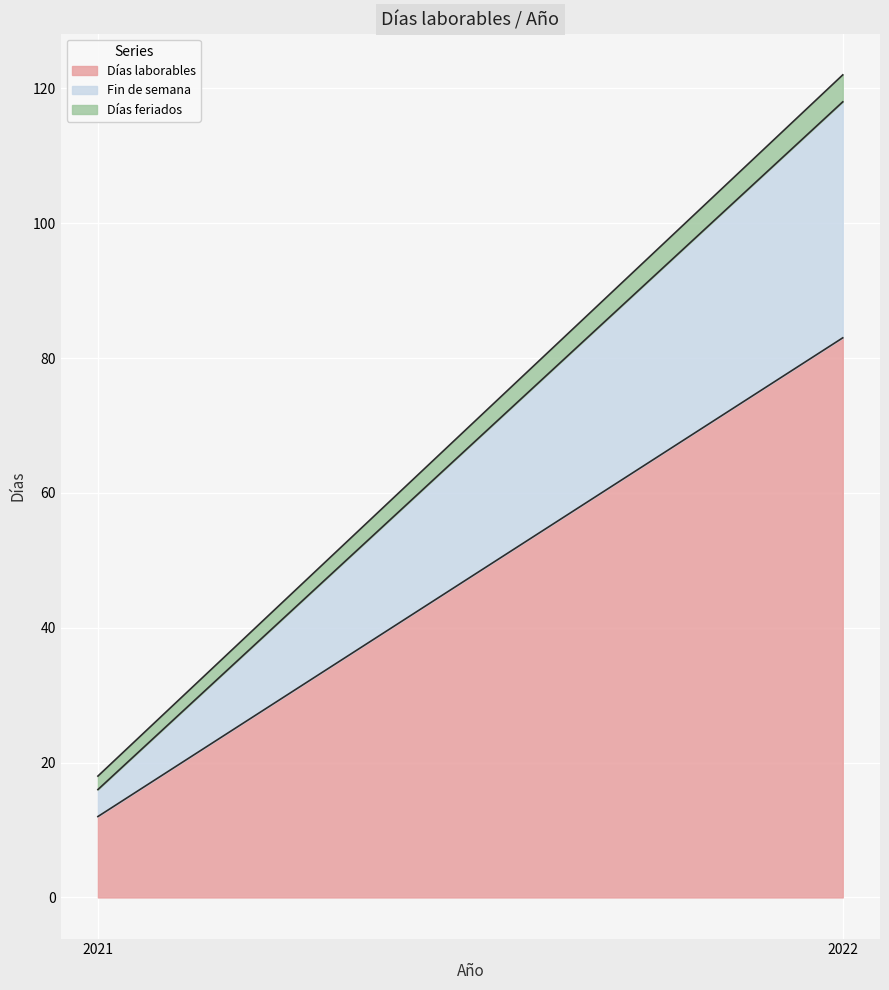

At which category does the chart reach its minimum across all series?

2021